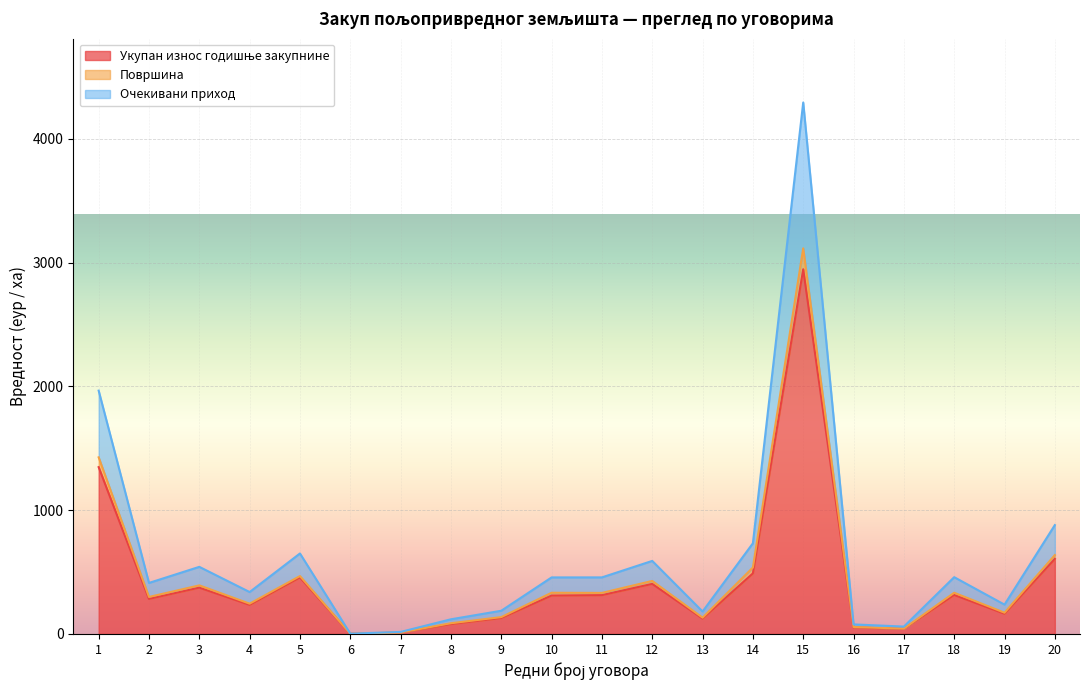

At which label is Површина closest to 1558?

1